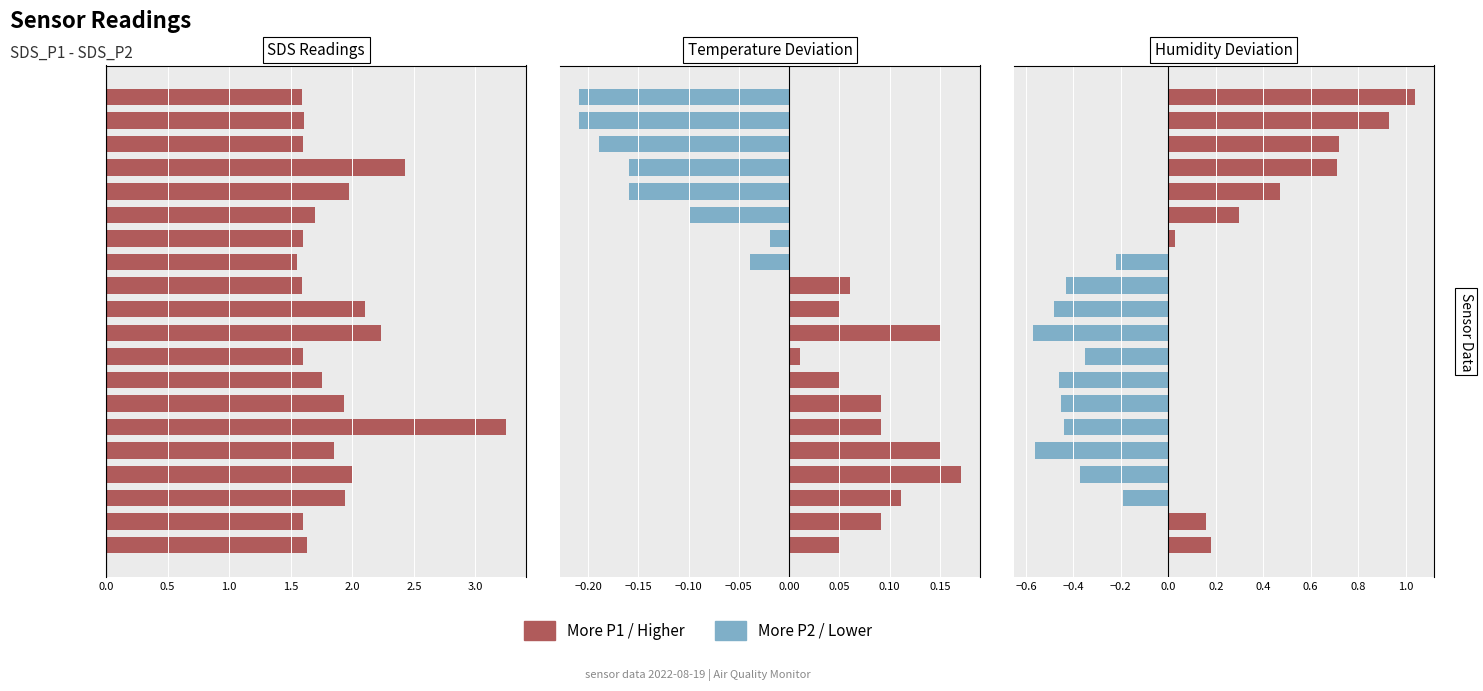

At how many categories does at least one series exceed 0?

9